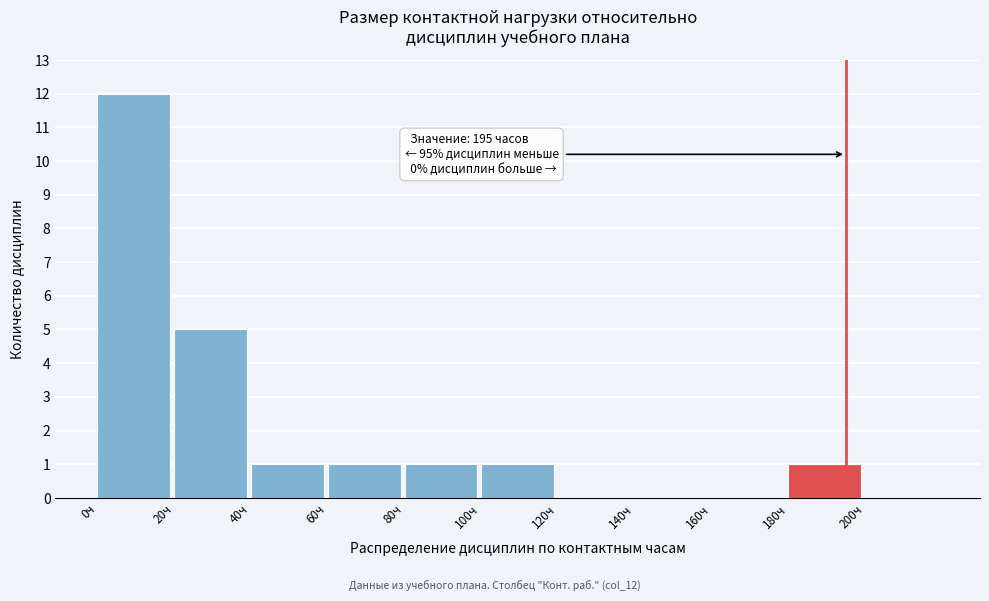

Over which range of the x-axis is the bar tallest?

0 to 20